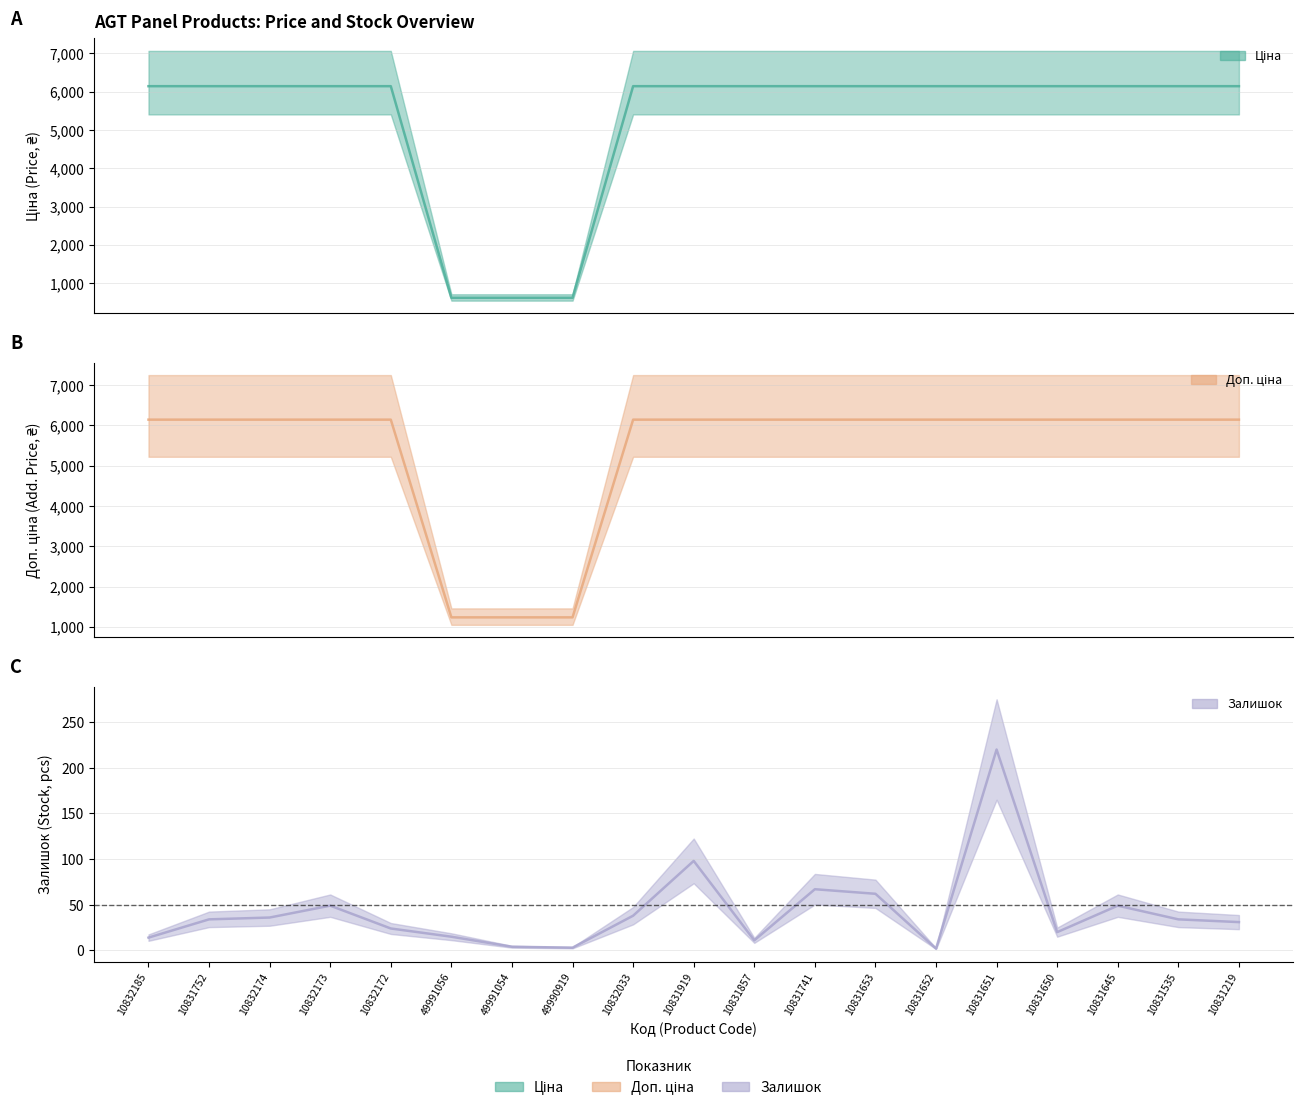

Which series changed the most between 10832173 and 10831219?

Залишок